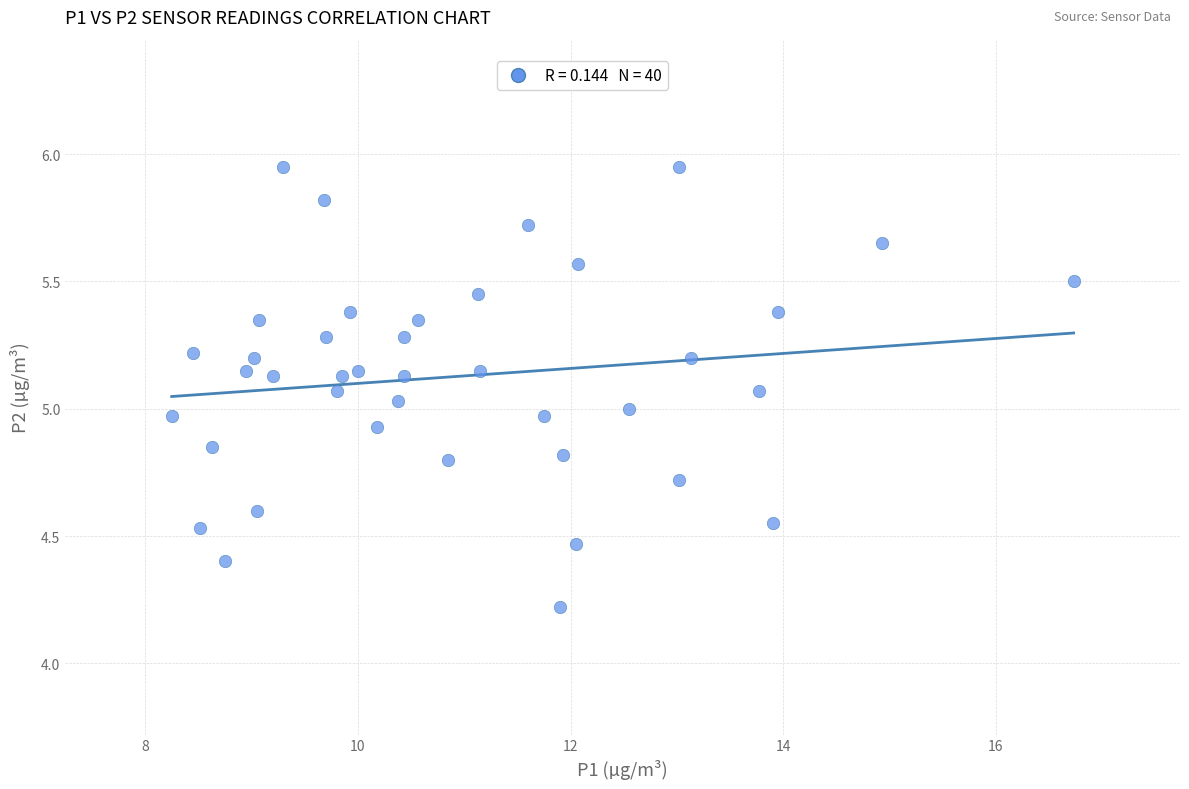

What is the range of X values (max minus min)?

8.5